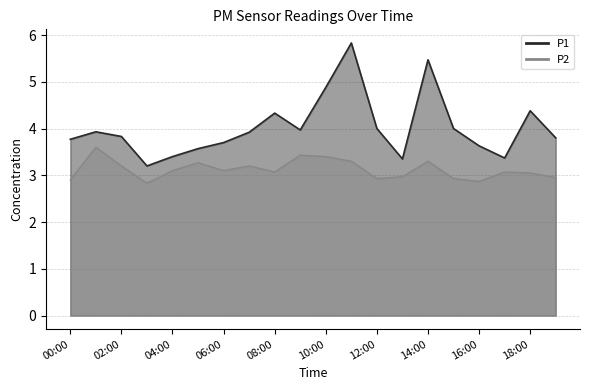

Is the value of P2 at 12:00 greater than the value of P1 at 13:00?

No